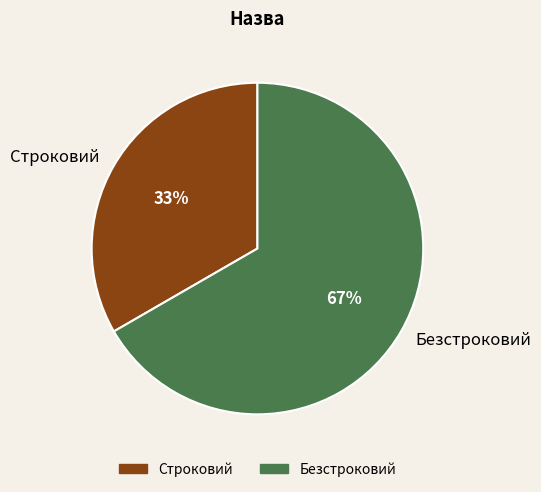

True or false: Строковий accounts for 43% of the total.

False